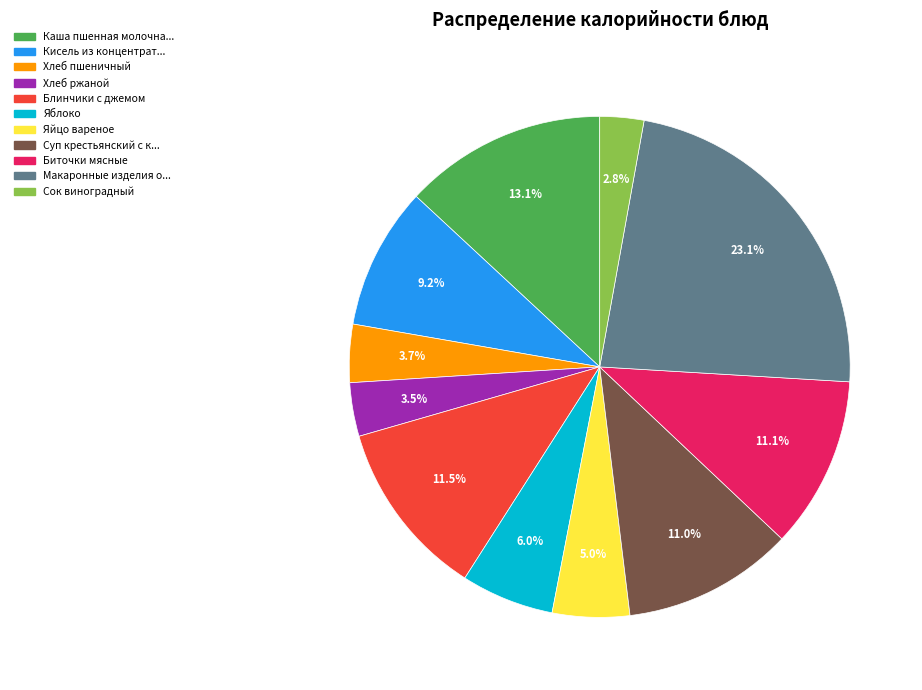

Is there any slice that represents more than half of the pie?

No